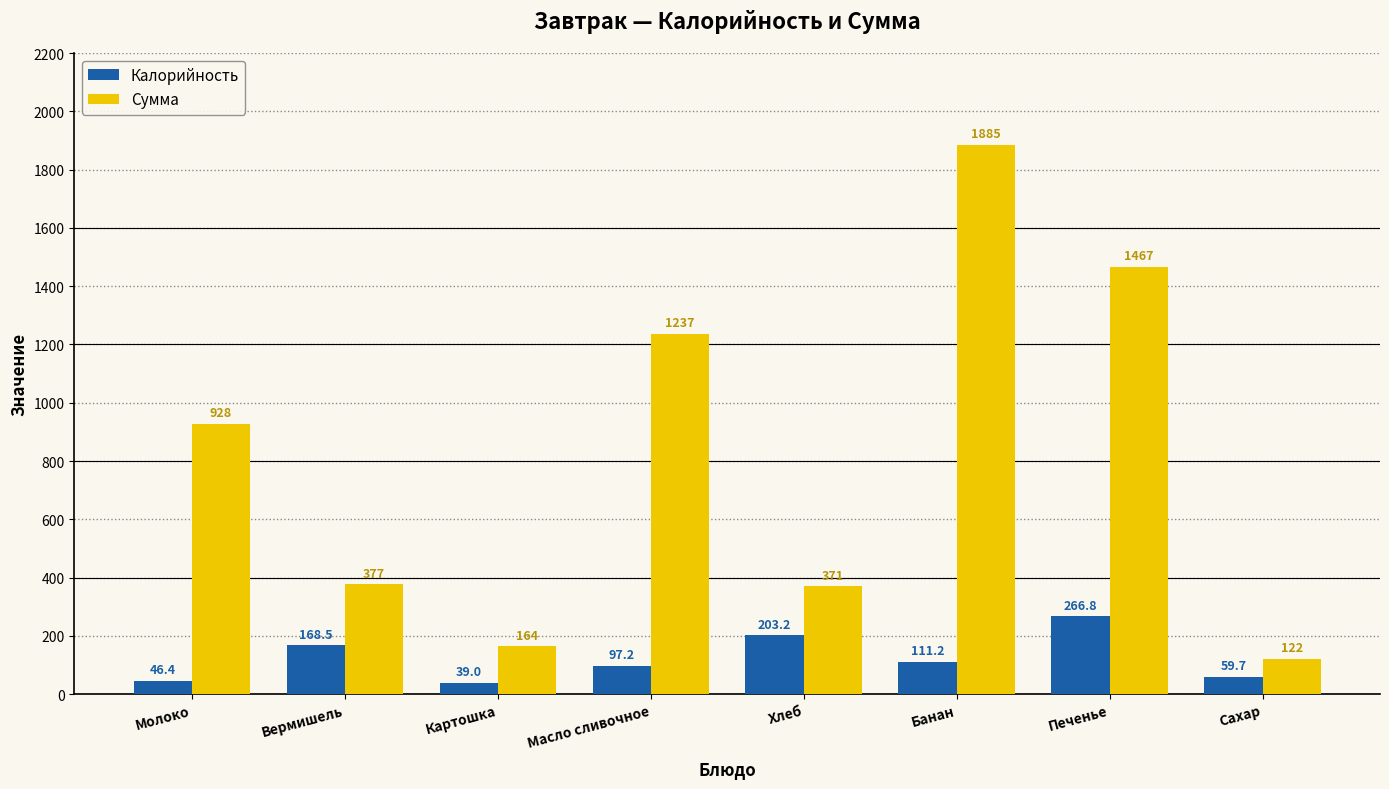

At how many categories does at least one series exceed 83?

8